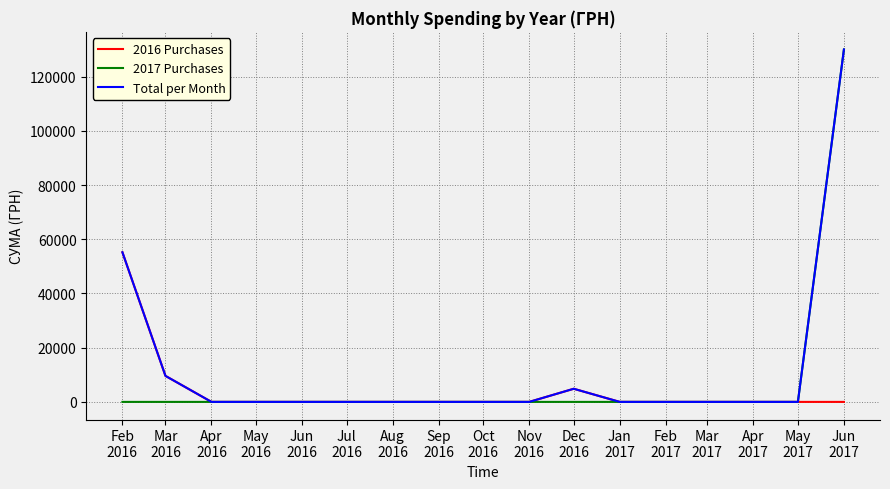

What is the maximum value for 2016 Purchases?

55195.6